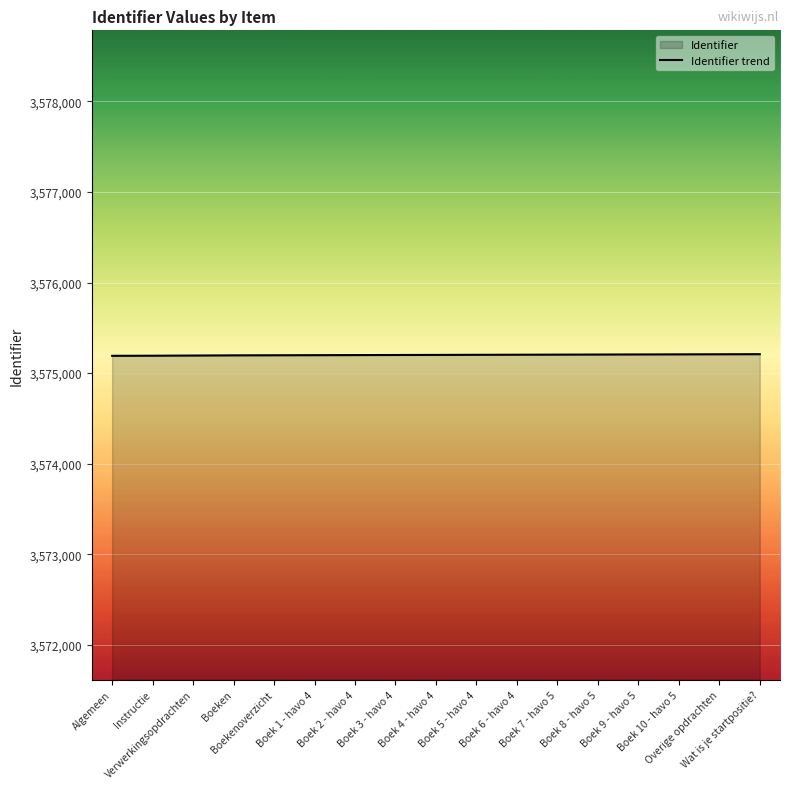

What is the difference between the maximum and second lowest values?

17